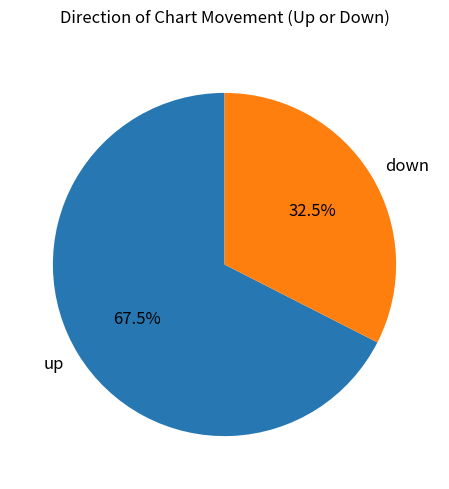

Rank the categories by value from highest to lowest.

up, down